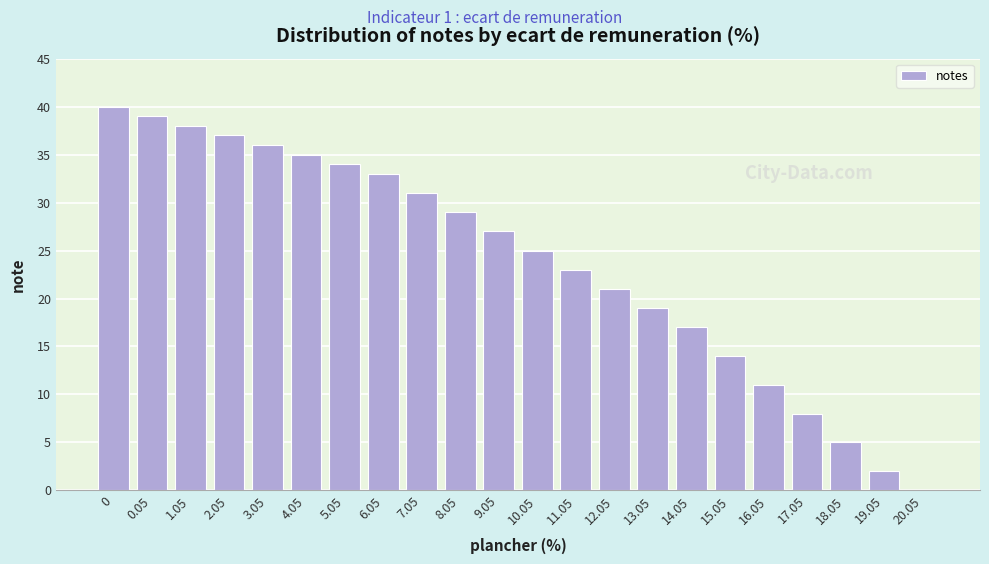

Reading left to right, list all the values displayed in this chart.

0=40	0.05=39	1.05=38	2.05=37	3.05=36	4.05=35	5.05=34	6.05=33	7.05=31	8.05=29	9.05=27	10.05=25	11.05=23	12.05=21	13.05=19	14.05=17	15.05=14	16.05=11	17.05=8	18.05=5	19.05=2	20.05=0